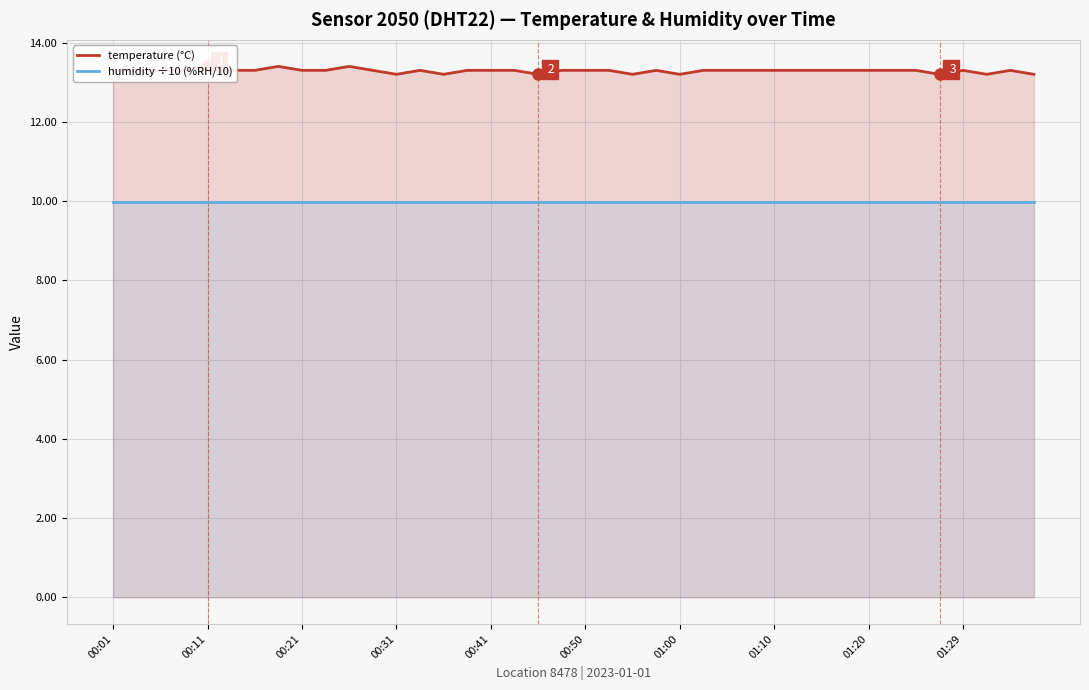

At how many categories does at least one series exceed 11?

40